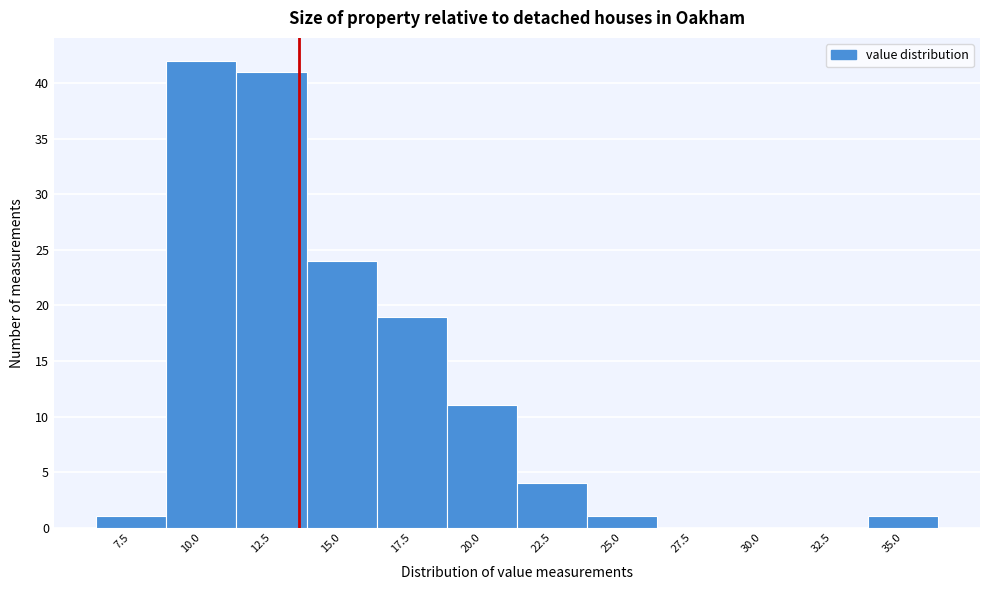

Reading left to right, what are all the values shown in this chart?

7.5=1	10.0=42	12.5=41	15.0=24	17.5=19	20.0=11	22.5=4	25.0=1	27.5=0	30.0=0	32.5=0	35.0=1